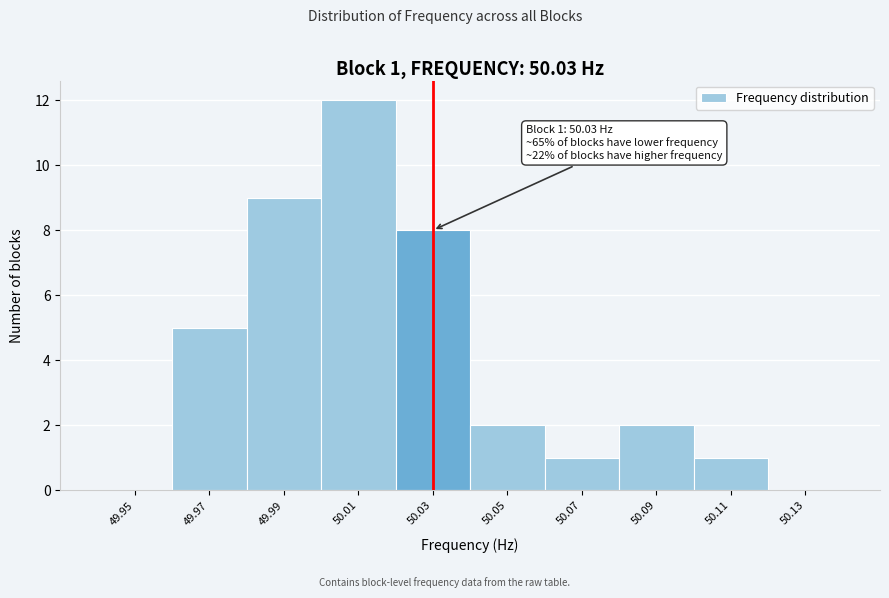

Which range on the x-axis has the tallest bar?

50.00 to 50.02